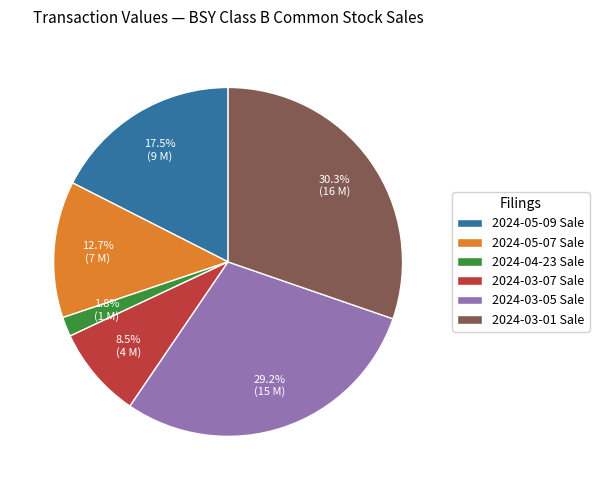

Rank the categories by value from lowest to highest.

2024-04-23 Sale, 2024-03-07 Sale, 2024-05-07 Sale, 2024-05-09 Sale, 2024-03-05 Sale, 2024-03-01 Sale